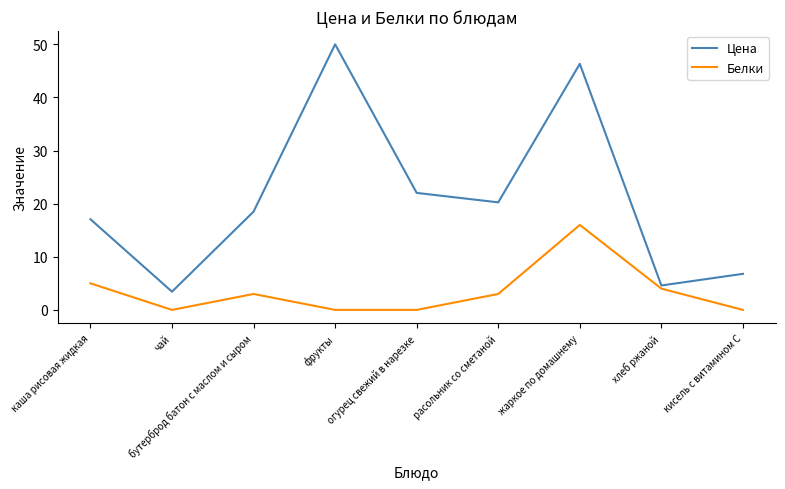

What is the difference between the second highest and second lowest values in the Белки series?

5.0